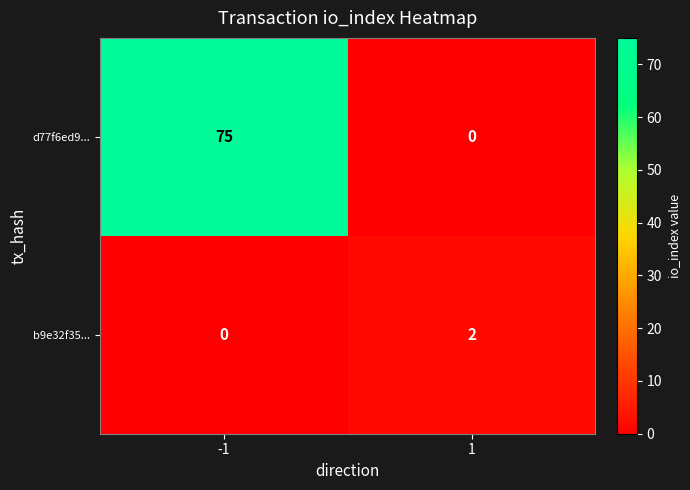

What is the greatest value displayed?

75